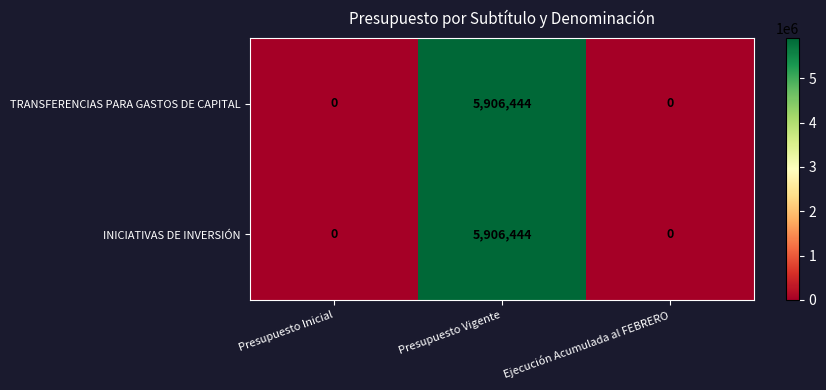

What is the difference between the maximum and minimum values in the TRANSFERENCIAS PARA GASTOS DE CAPITAL series?

5906444